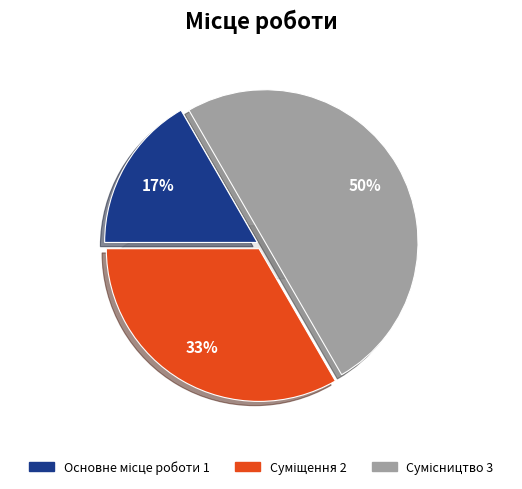

Is the sum of Основне місце роботи and Сумісництво greater than half?

Yes